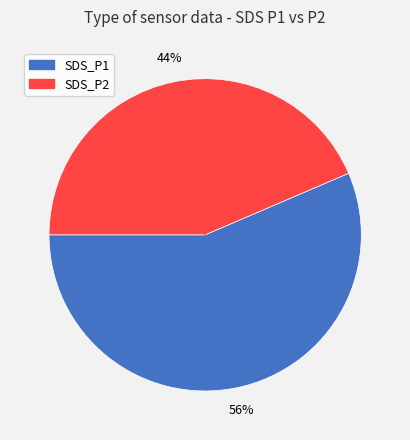

To the nearest percent, what percentage of the pie is SDS_P2?

44%